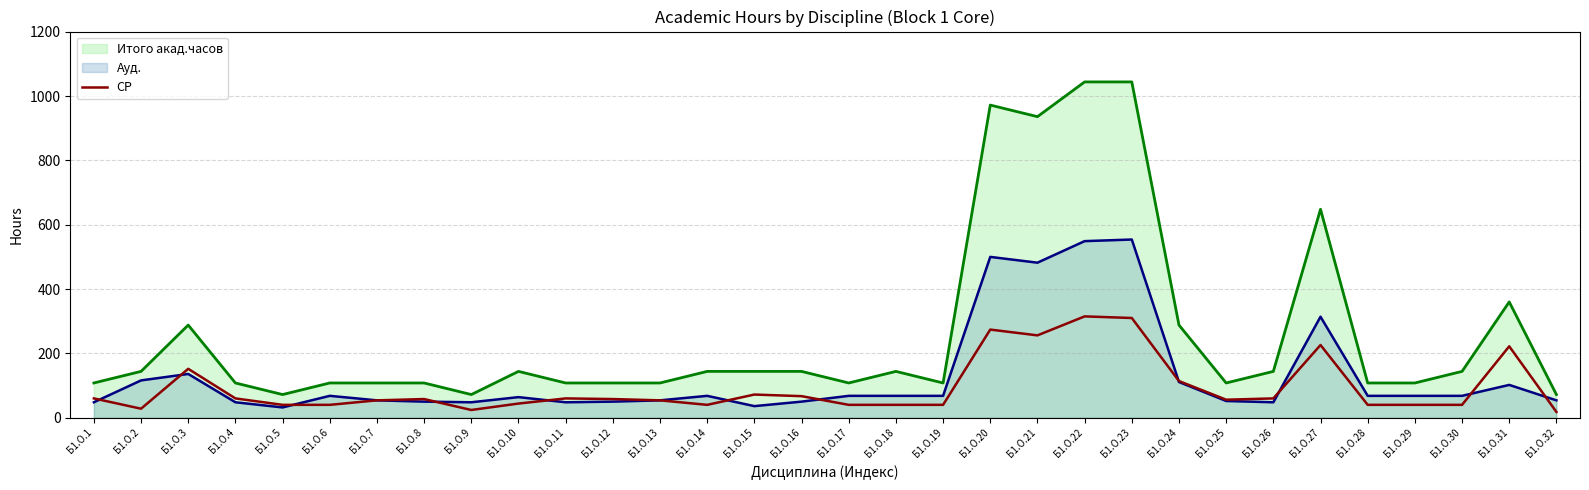

What is the value of the 13th point from the left?

54